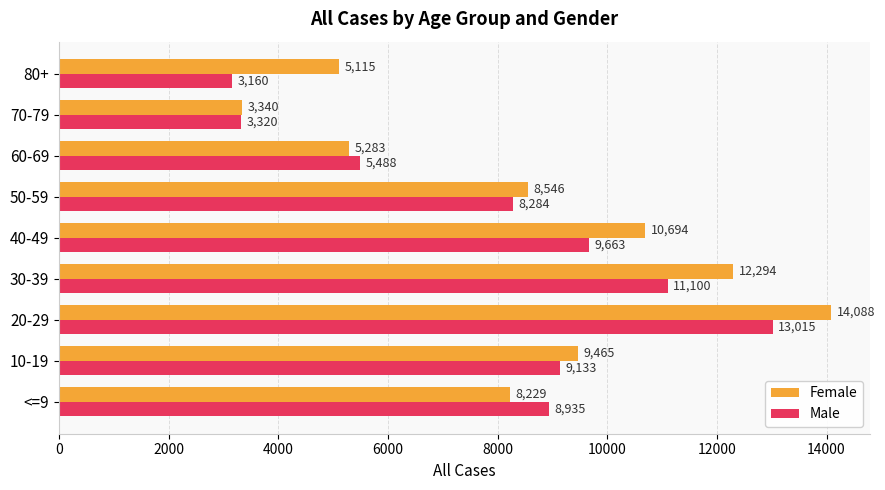

At which category is the sum across all series the highest?

20-29